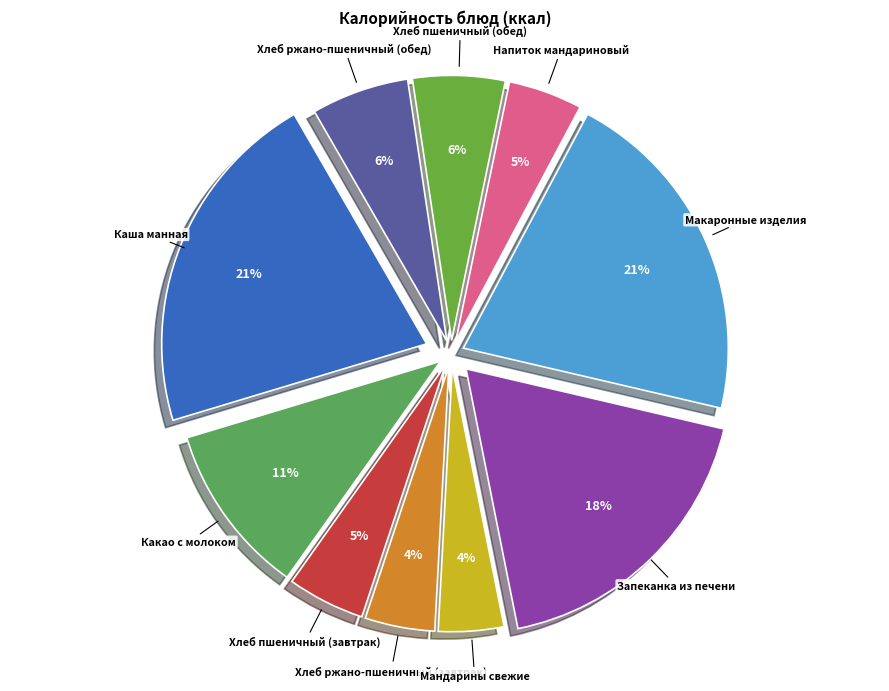

Which slice is the largest?

Каша манная